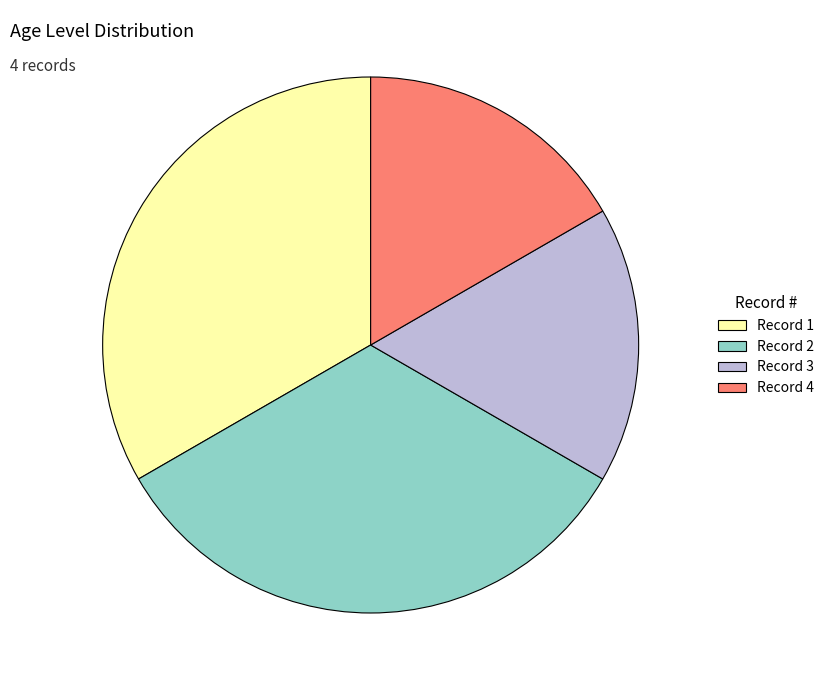

Count the number of slices in the pie.

4